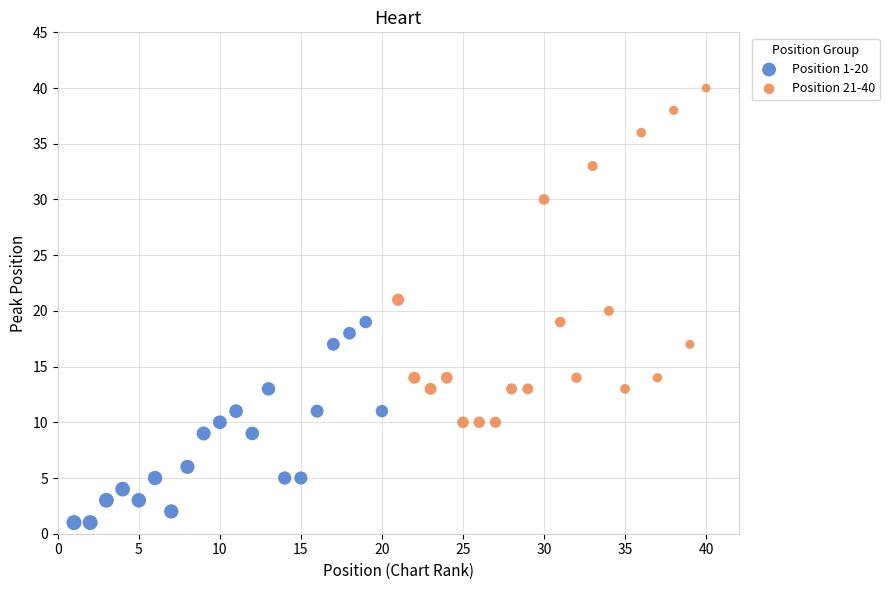

Which series reaches the maximum Y coordinate?

Position 21-40